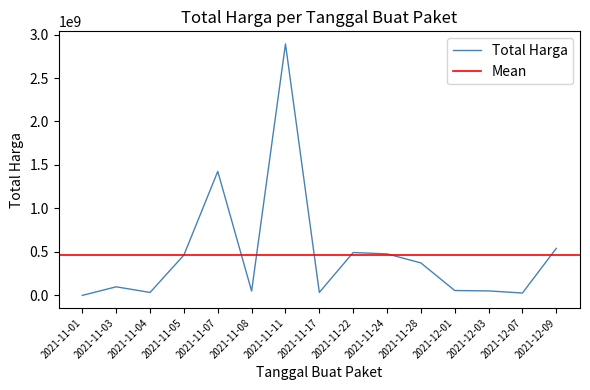

What is the difference between the maximum and minimum values?

2891788400